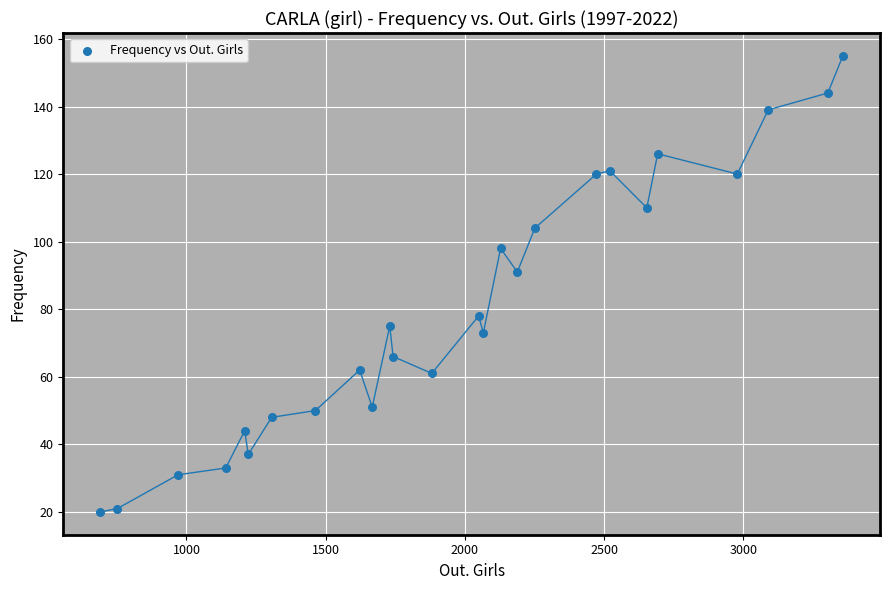

What is the range of X values (max minus min)?

2666